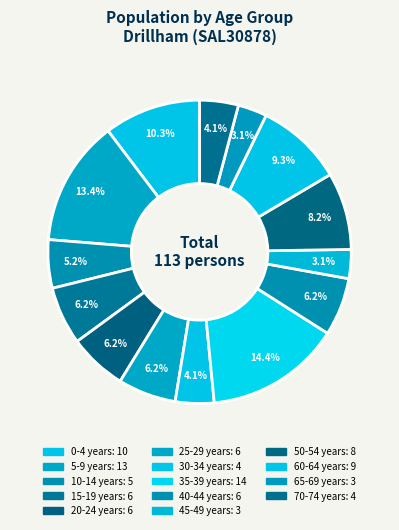

Count the number of slices in the pie.

14